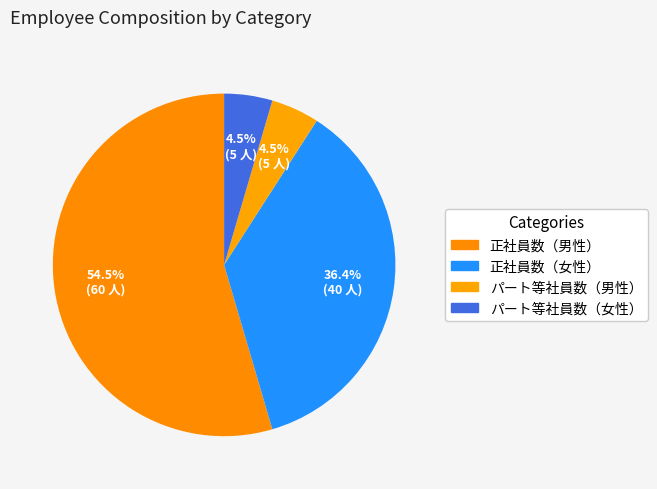

Is パート等社員数（女性） the majority of the pie?

No